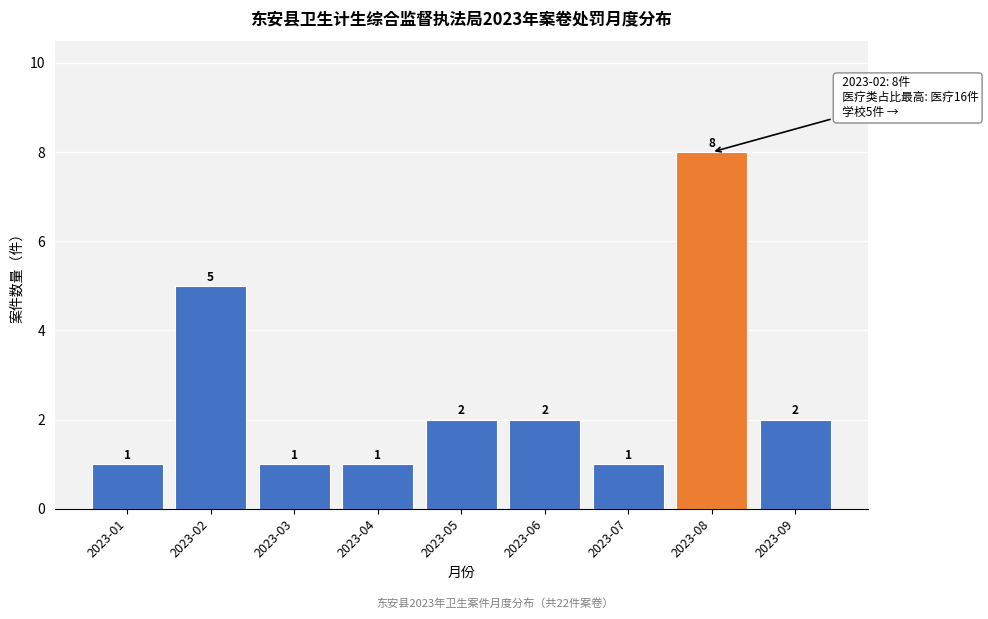

Reading right to left, what are all the values shown in this chart?

2	8	1	2	2	1	1	5	1